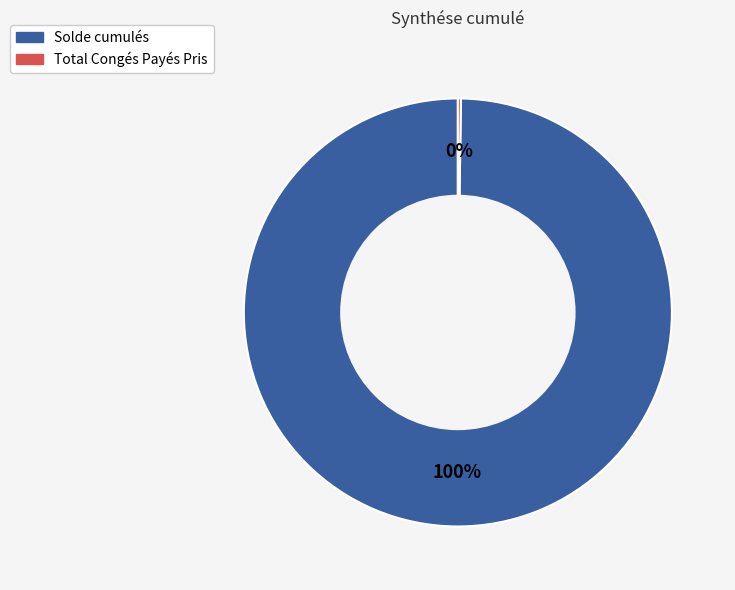

To the nearest percent, what is the difference between the largest and smallest slice percentages?

100%